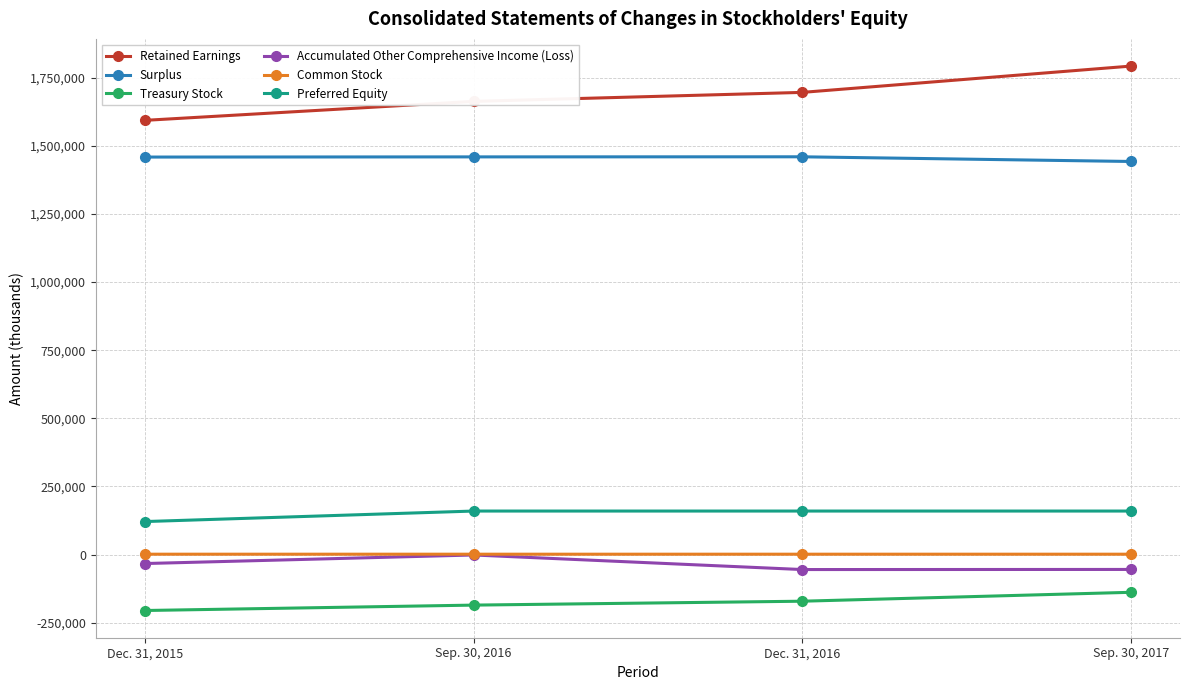

List the labels in order of Retained Earnings value, largest first.

Sep. 30, 2017, Dec. 31, 2016, Sep. 30, 2016, Dec. 31, 2015